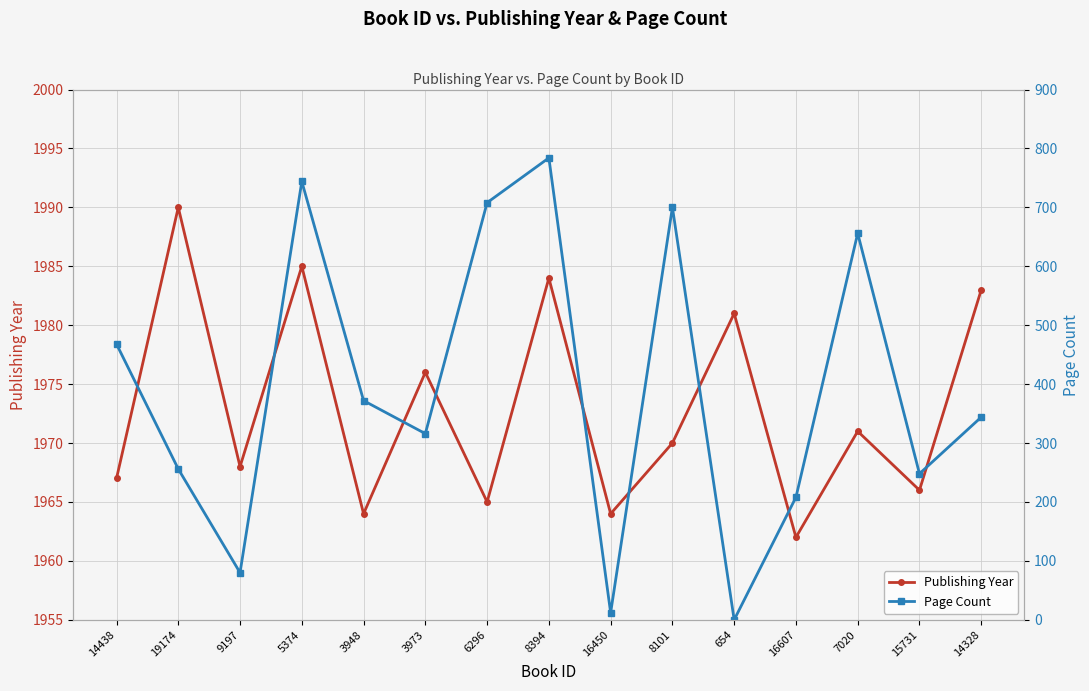

True or false: Page Count and Publishing Year cross at least once.

False